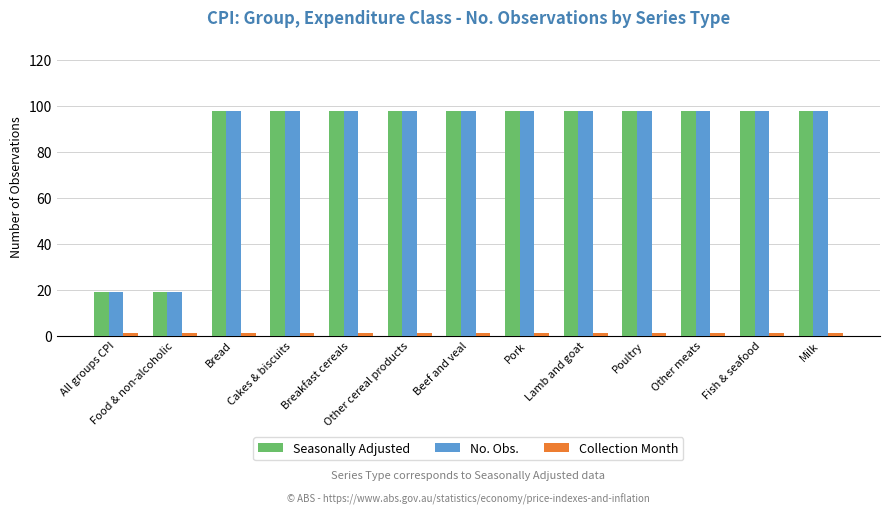

What is the average value of the Seasonally Adjusted series?

86